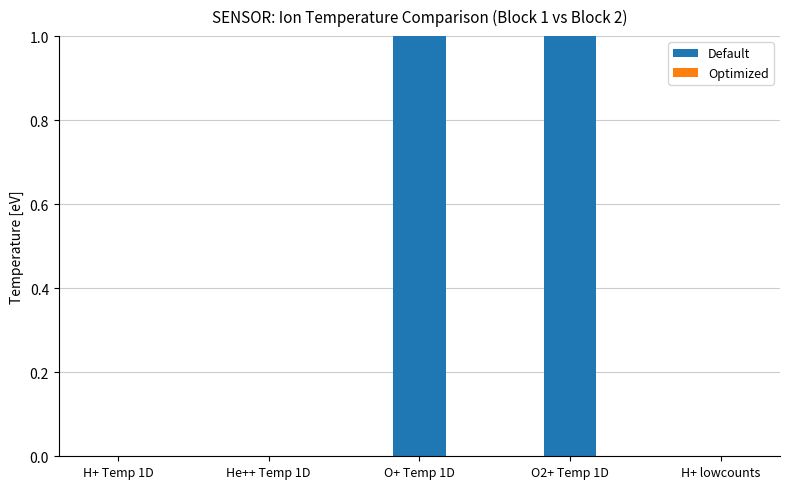

The value at H+ Temp 1D is -1. True or false?

False